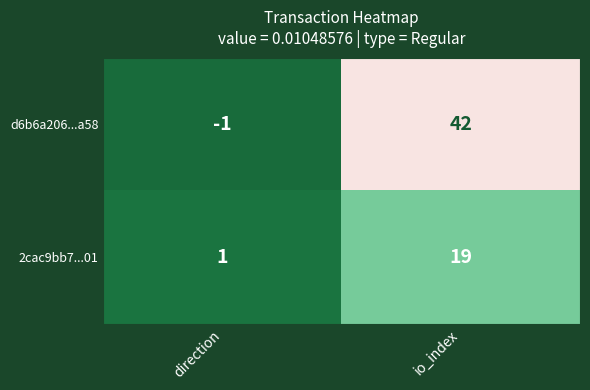

Rank the series at direction from lowest to highest value.

d6b6a206...a58, 2cac9bb7...01